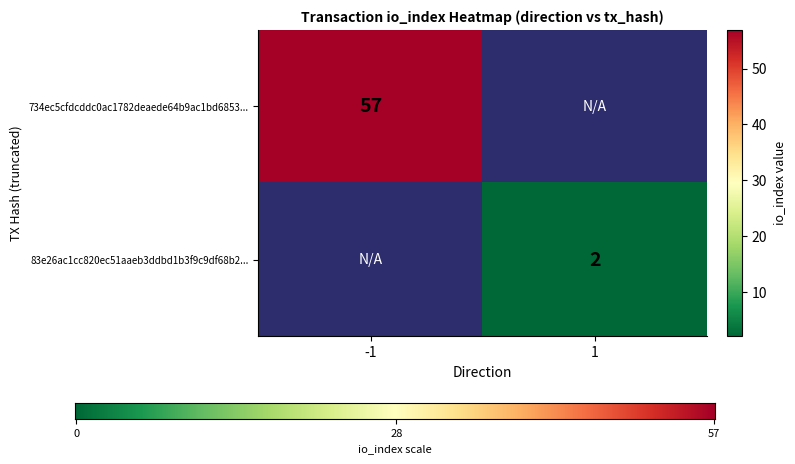

The value of 83e26ac1cc820ec51aaeb3ddbd1b3f9c9df68b2 at io_index is 3. True or false?

False